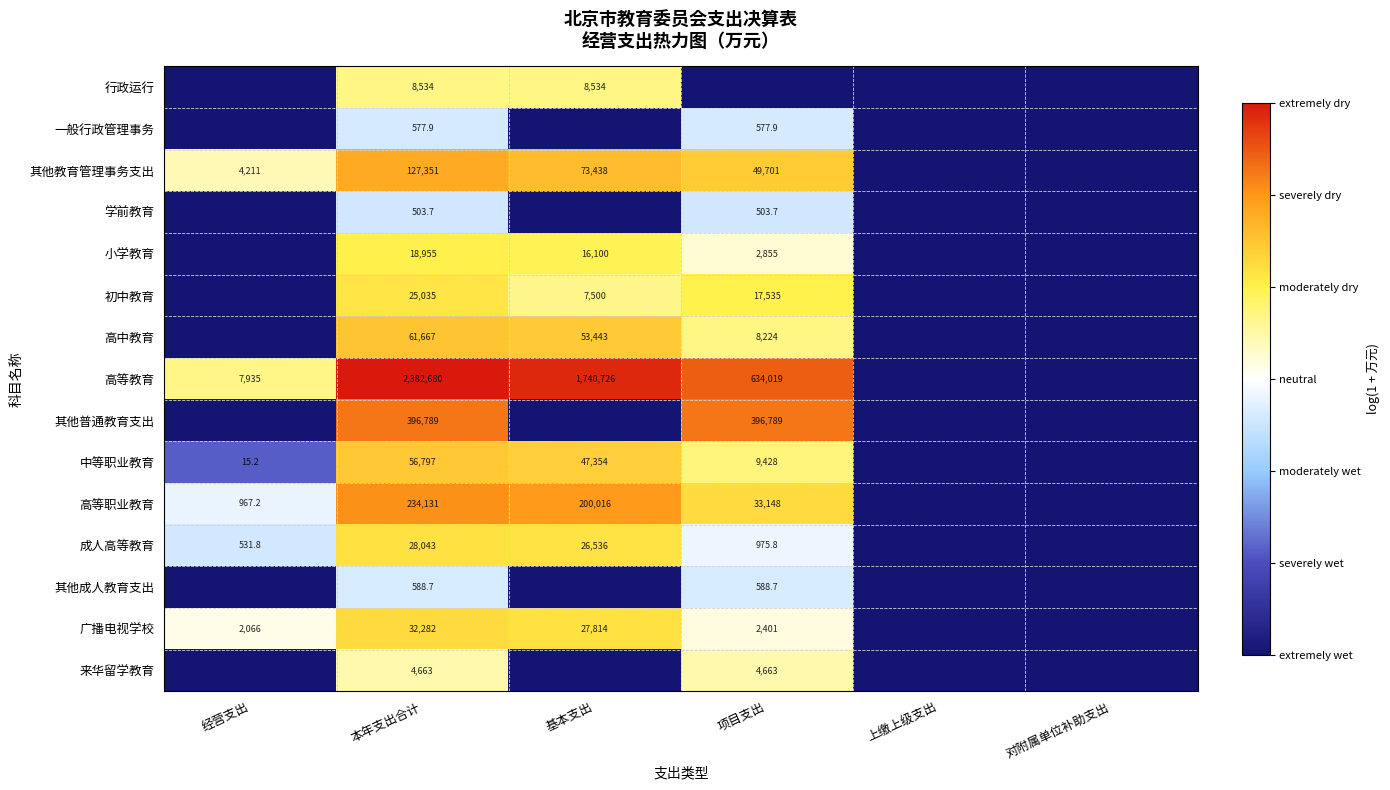

Is it true that 中等职业教育 equals 98173.7 at 本年支出合计?

False